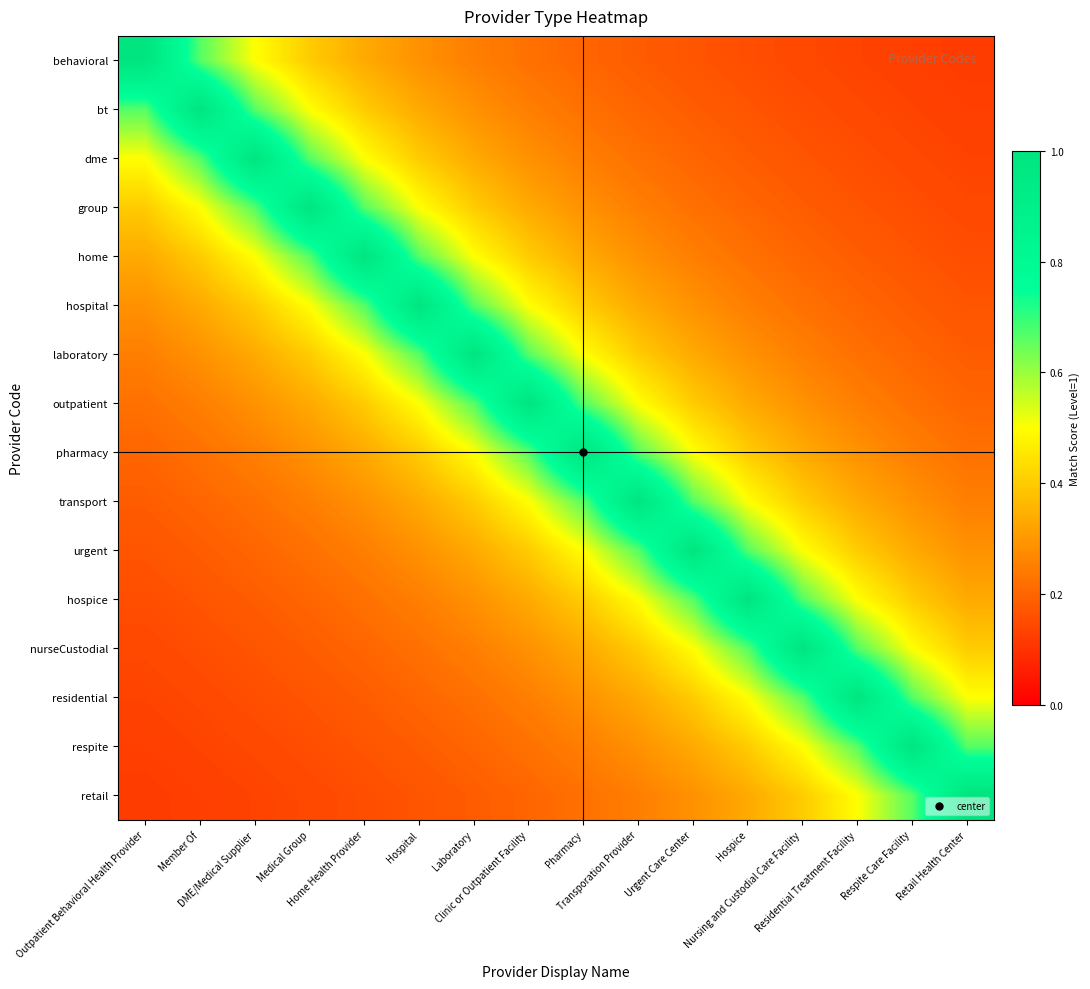

Which has a higher value, Hospital or Retail Health Center?

Hospital